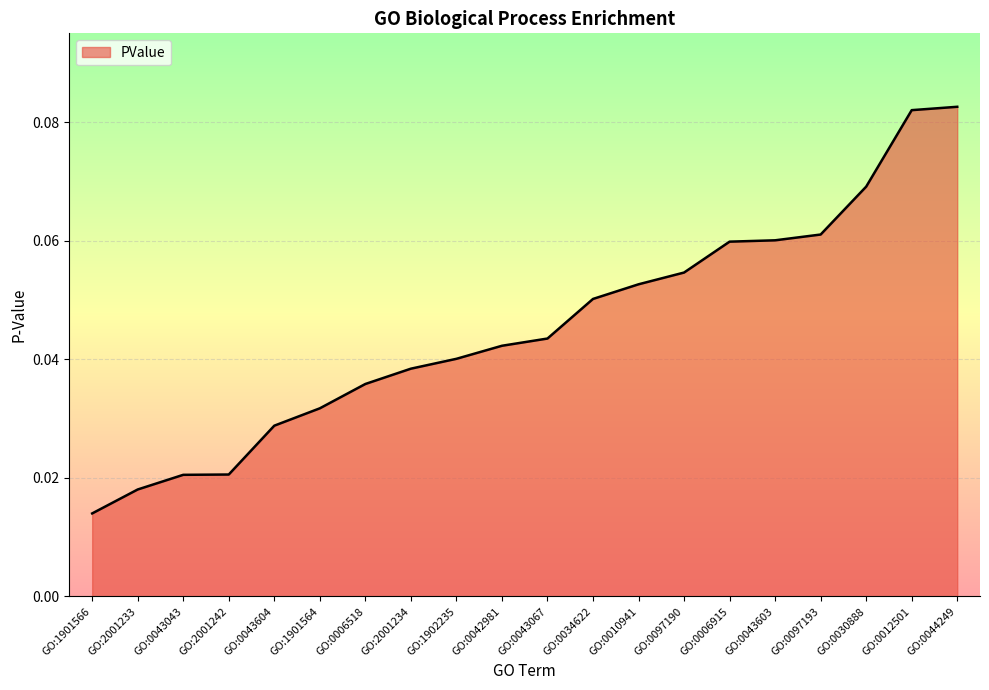

Where is the data nearest to the value 0?

GO:1901566